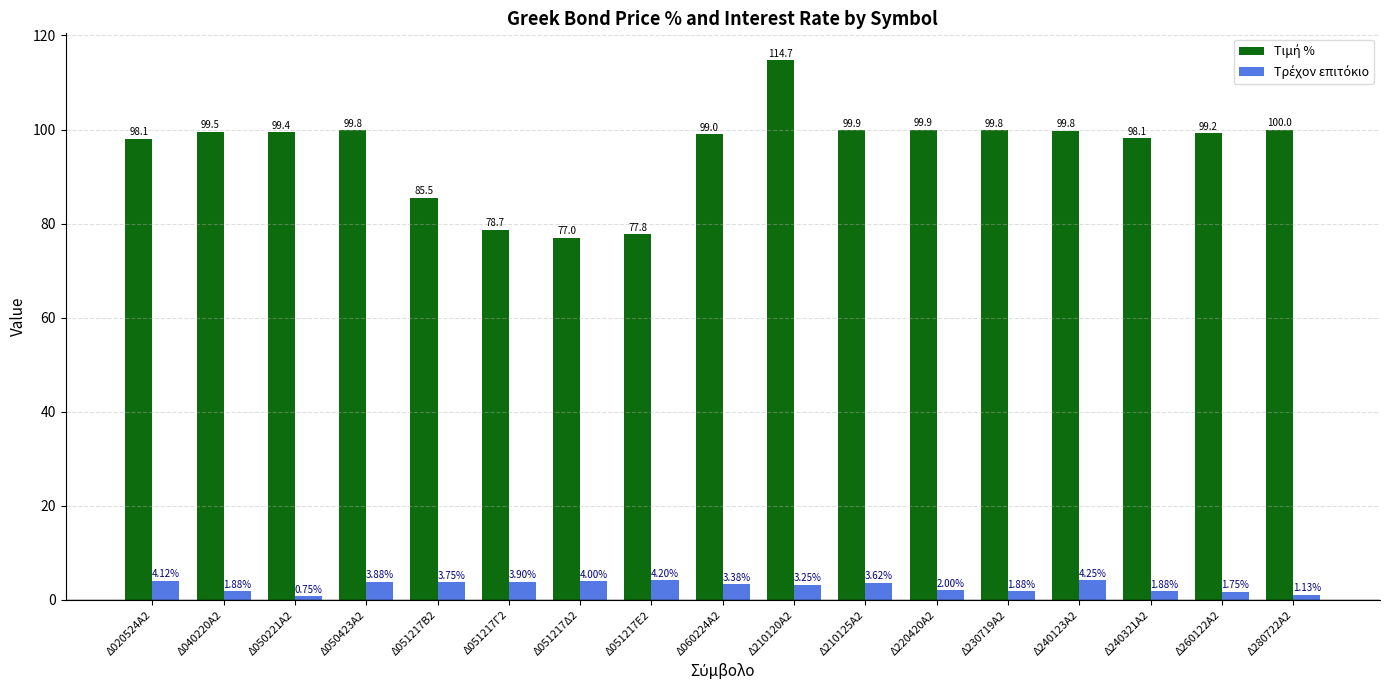

What is the difference between the highest and lowest values at Δ051217Δ2?

73.0